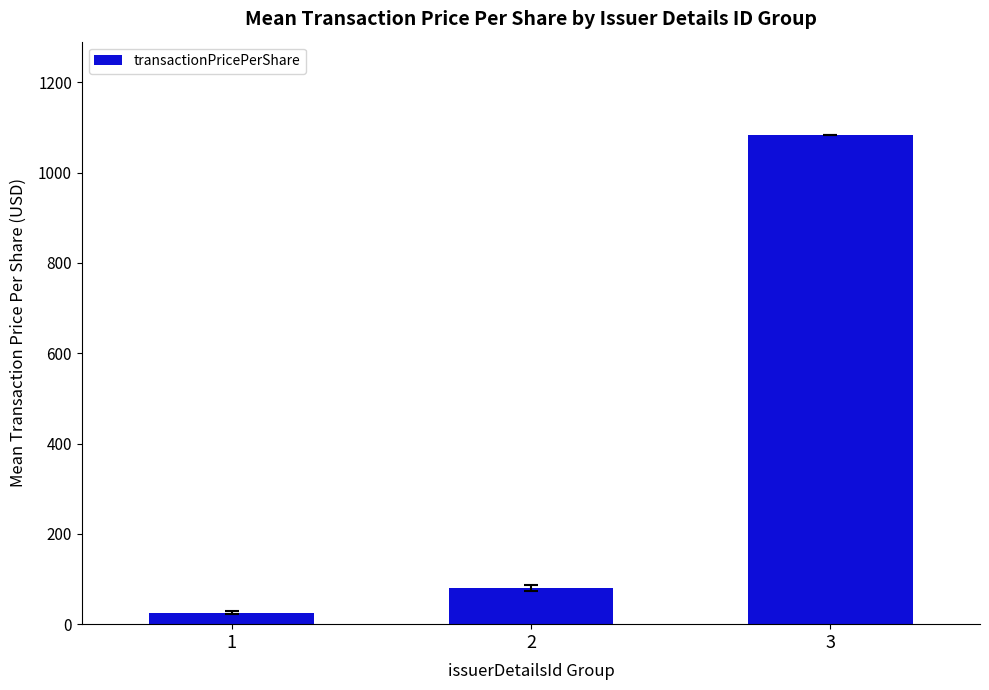

Count the number of categories in the chart.

3